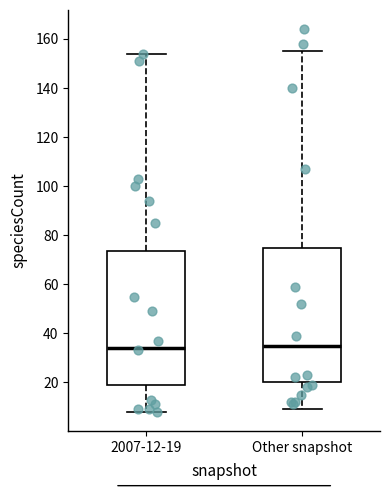

Reading left to right, transcribe this box plot: for each box, give where its median line is, the range the box spans, and where its two whiskers end, as read against the y-axis. The values are not printed on the chart, so give them approximately, as read against the axis.

2007-12-19: median 34, box 20 to 74, whiskers 8 to 154
Other snapshot: median 36, box 20 to 74, whiskers 10 to 156